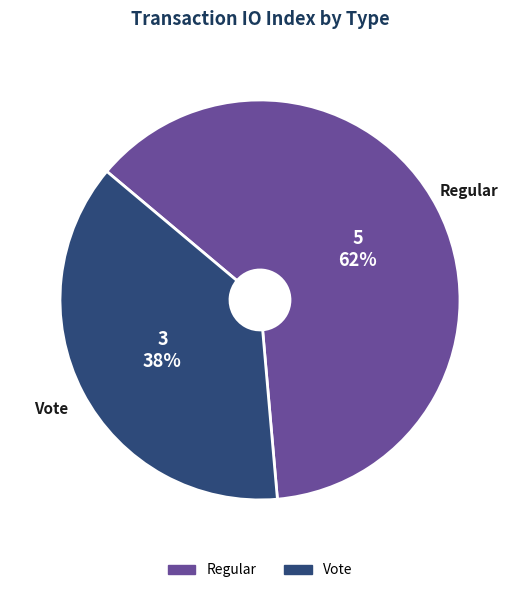

Which slice represents more than half of the pie?

Regular